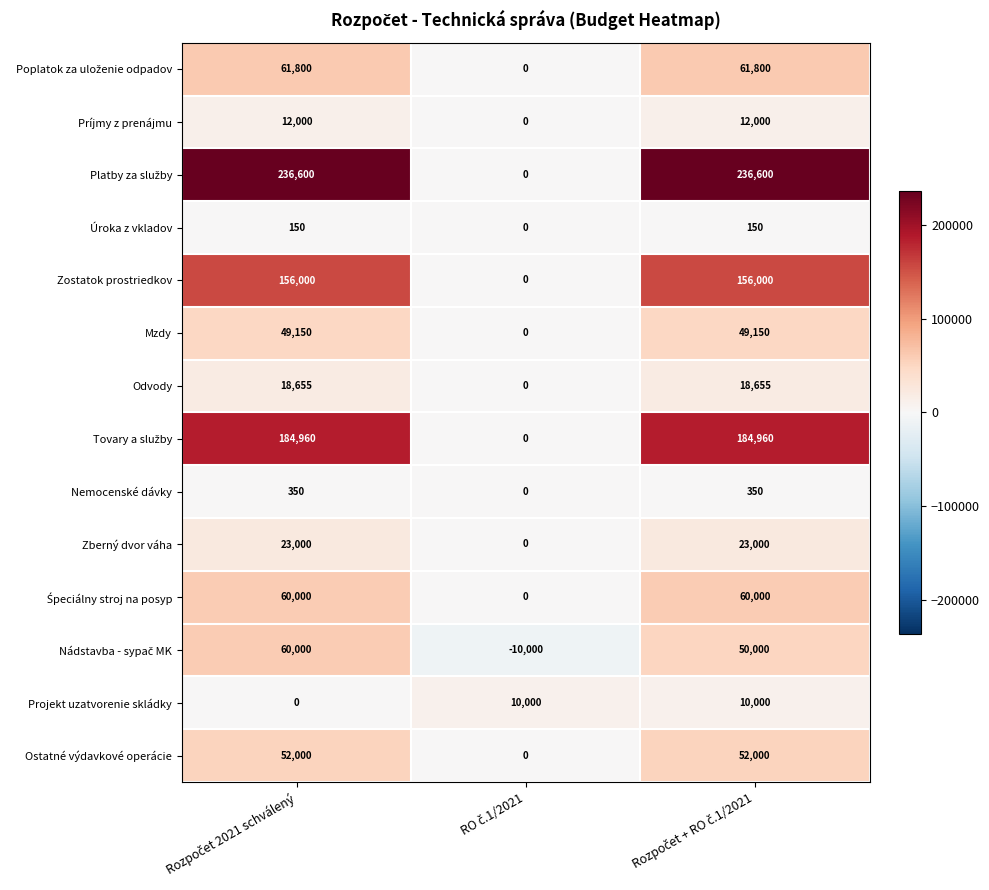

What is the minimum value shown in the chart?

-10000